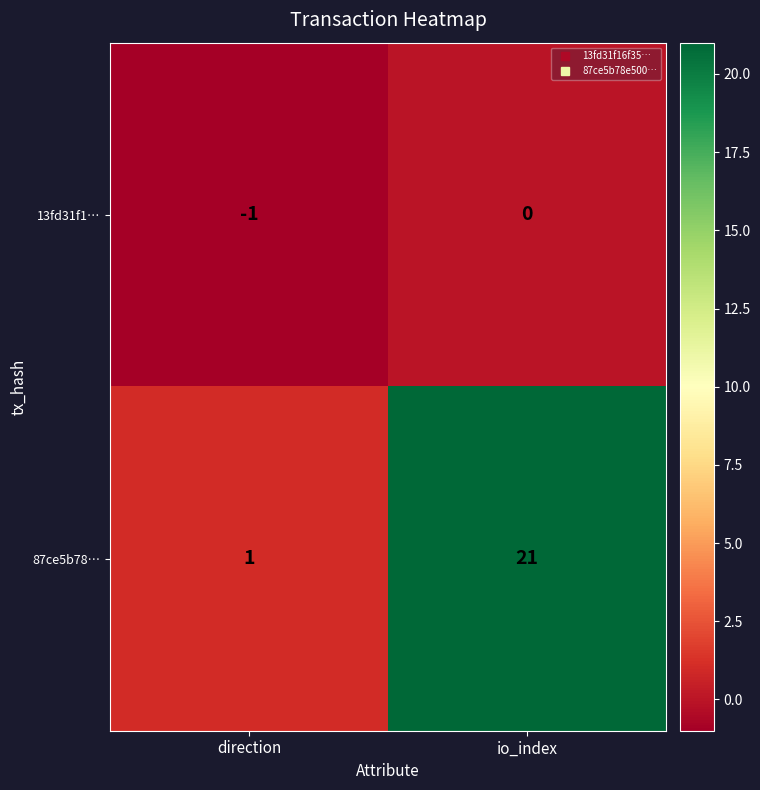

The 87ce5b78… series shows 2 at direction. True or false?

False